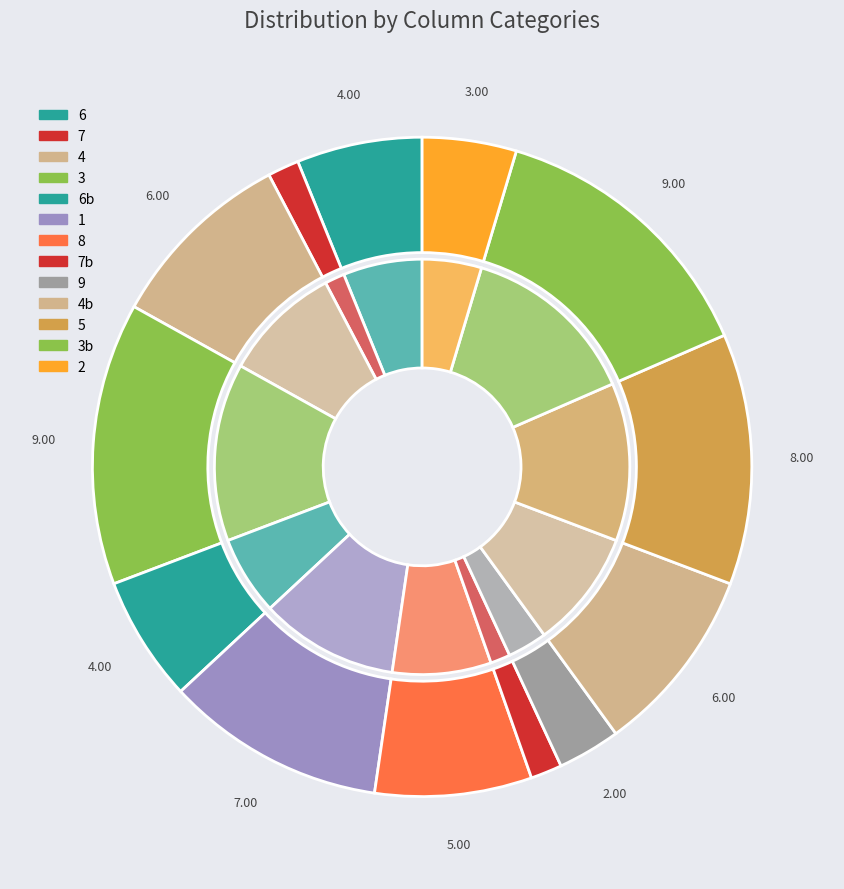

The 1 slice represents 1% of the pie. True or false?

False